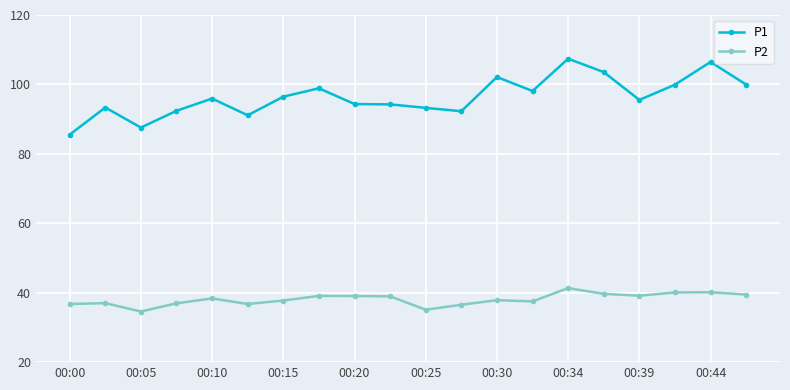

True or false: P1 and P2 cross at least once.

False